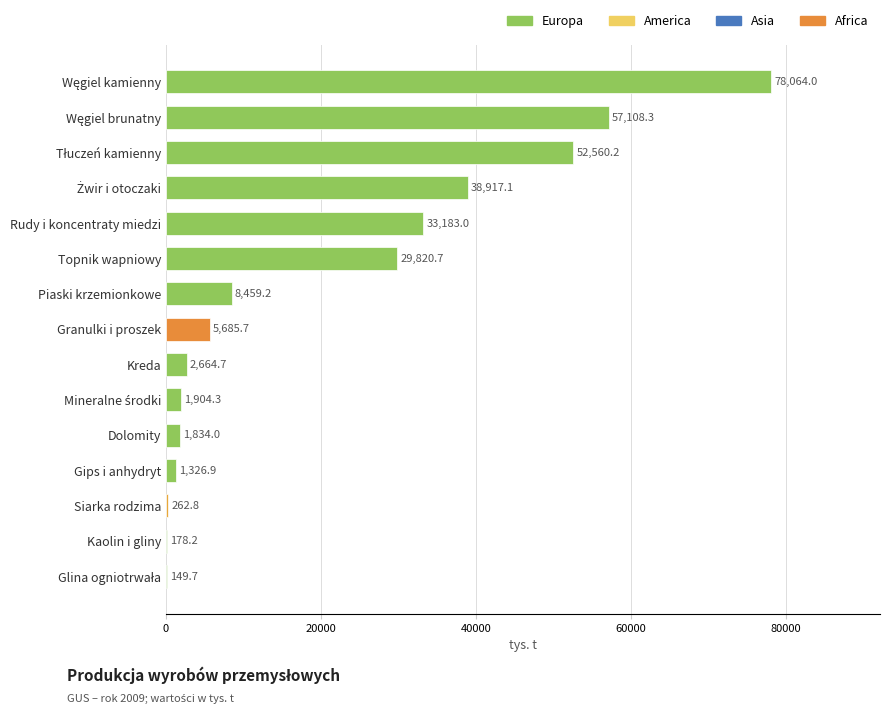

What is the ratio of the value at Granulki i proszek to the value at Kaolin i gliny?

31.9